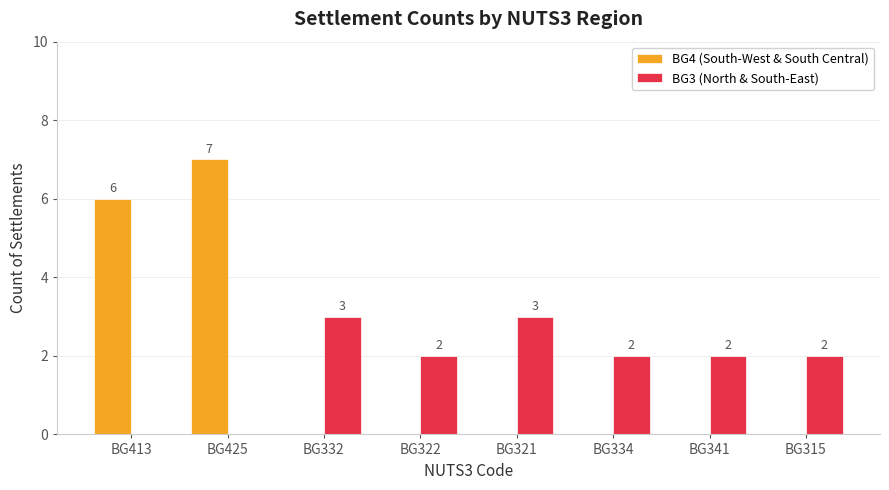

Are the bars horizontal?

No